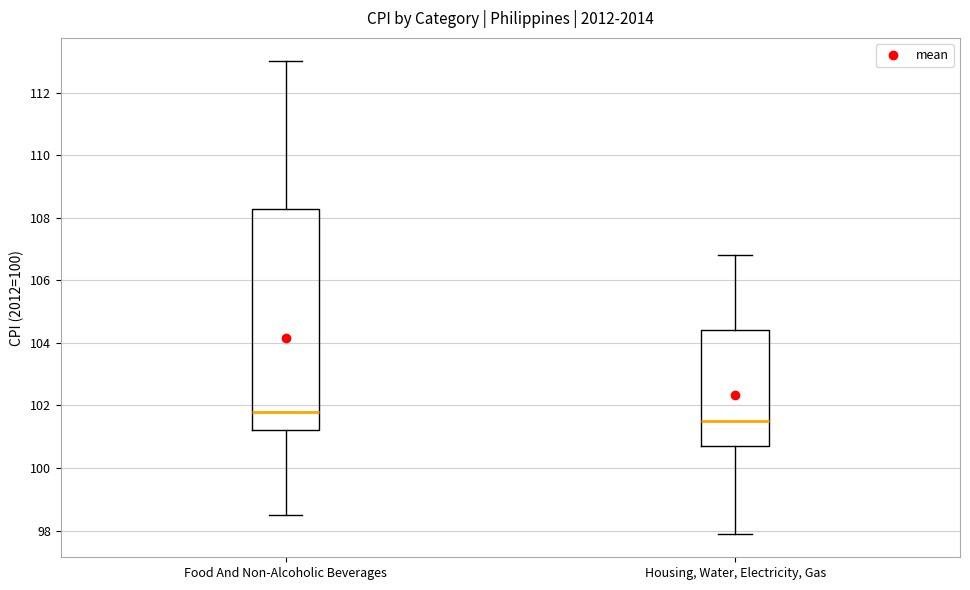

Reading left to right, read every box against the y-axis: the position of its median line, the range the box covers, and the ends of its whiskers. The values are not printed on the chart, so give them approximately, as read against the axis.

Food And Non-Alcoholic Beverages: median 101.8, box 101.2 to 108.2, whiskers 98.6 to 113.0
Housing, Water, Electricity, Gas: median 101.6, box 100.8 to 104.4, whiskers 98.0 to 106.8